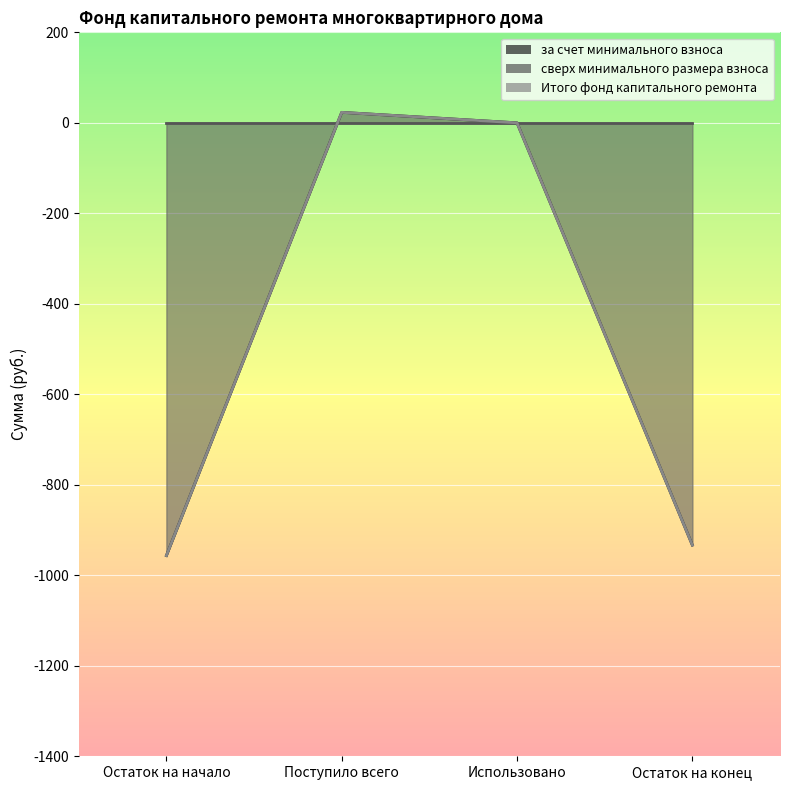

At which category is the sum across all series the highest?

Поступило всего